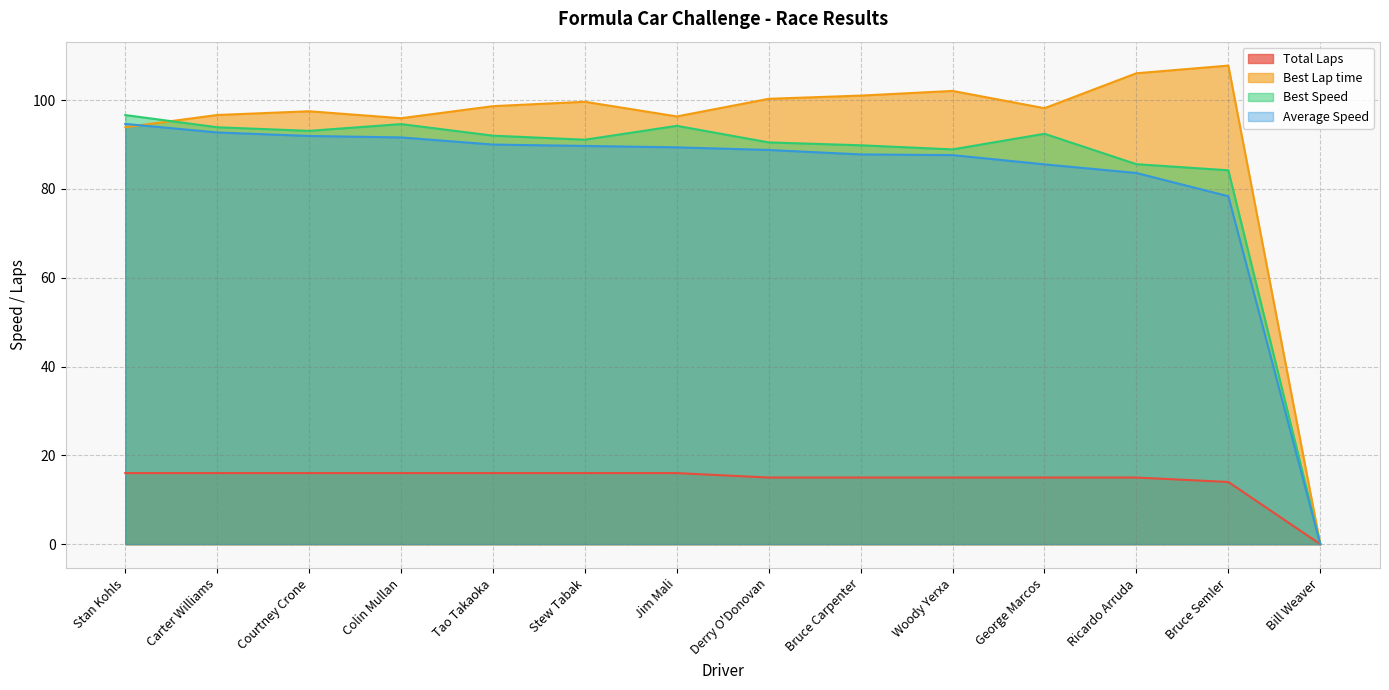

Between which two adjacent categories do Average Speed and Best Lap time first intersect?

Stan Kohls and Carter Williams